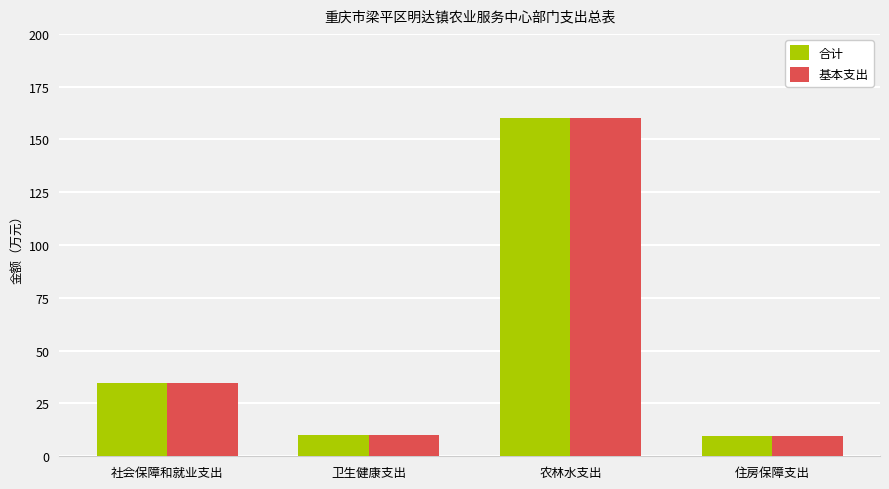

What is the value of the 基本支出 bar at the 4th from the left?

9.4